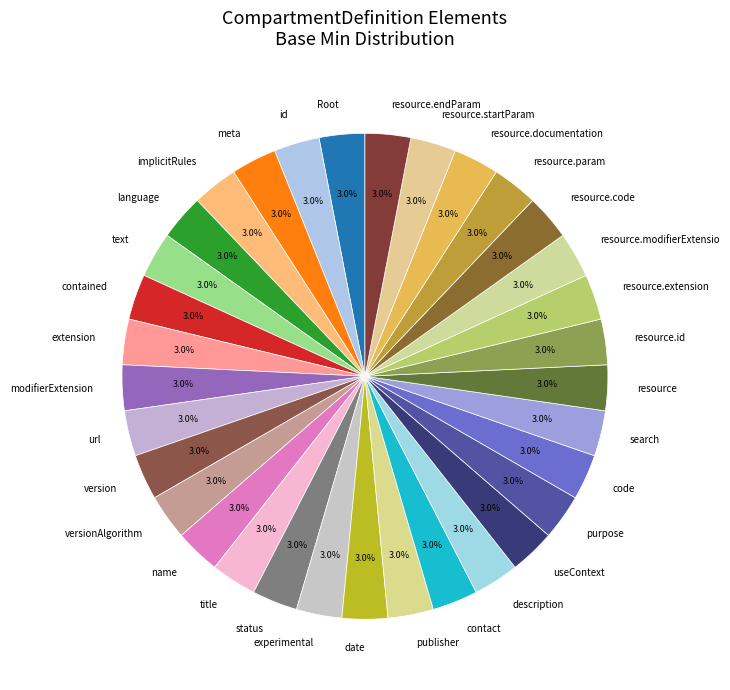

Combined, what portion of the pie is modifierExtension and id?

6.1%